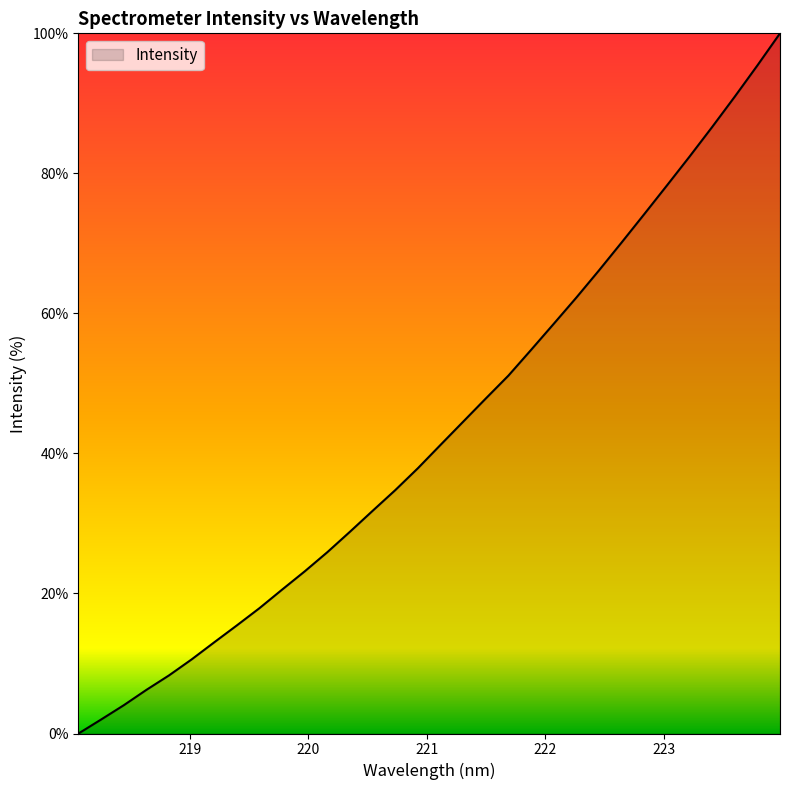

What is the difference between the maximum and minimum values?

100.0